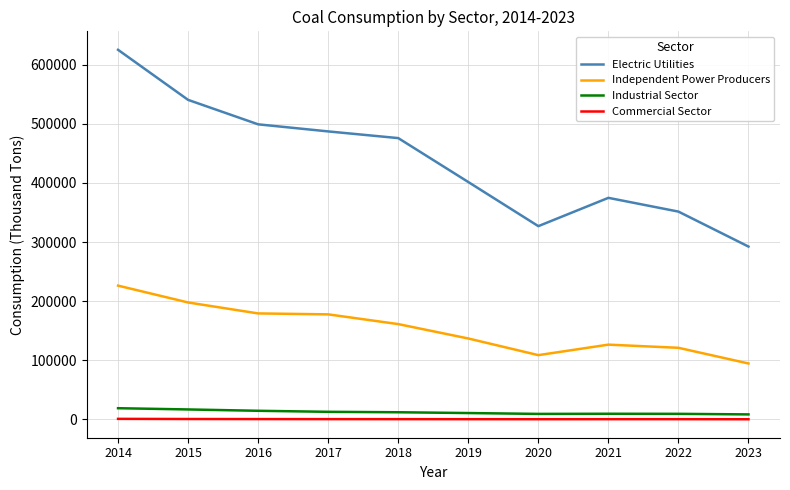

Where does the Industrial Sector series first go above 12233?

2014